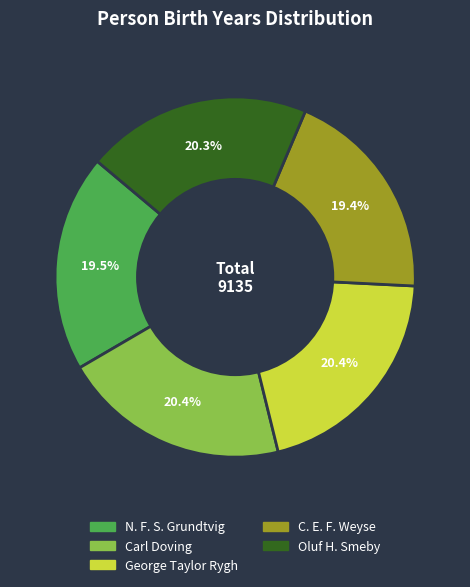

How many slices are in this pie chart?

5